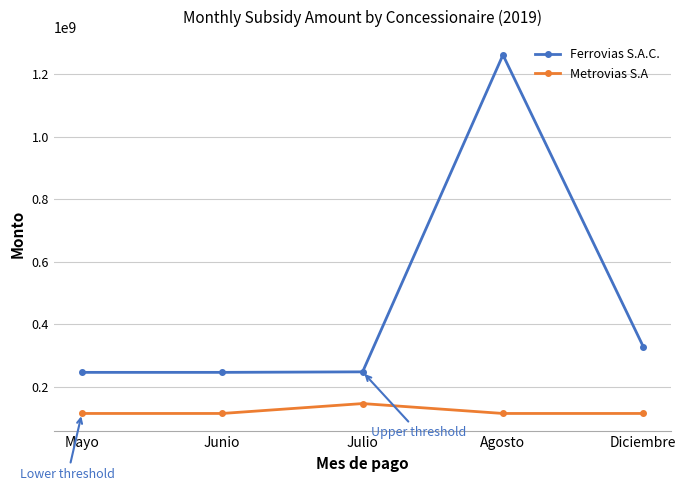

Which series changed the most between Mayo and Julio?

Metrovias S.A